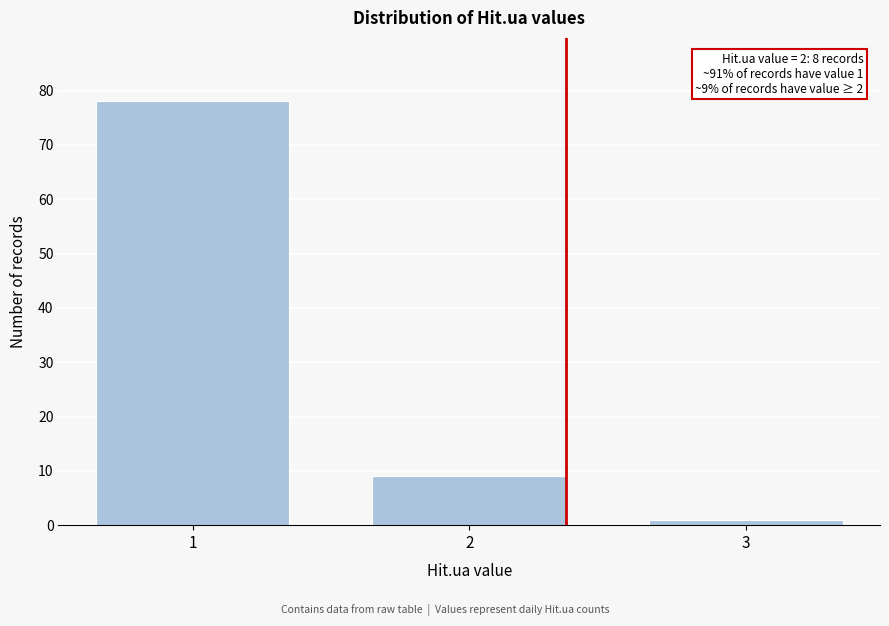

Reading right to left, transcribe all the data shown in this chart.

1	9	78